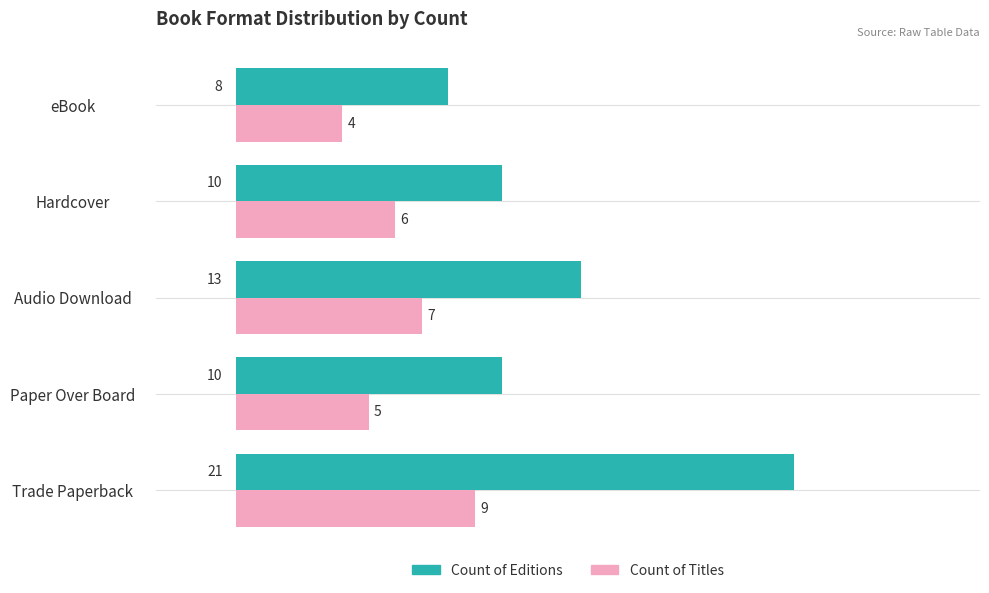

List the series in order of their peak value, highest first.

Count of Editions, Count of Titles